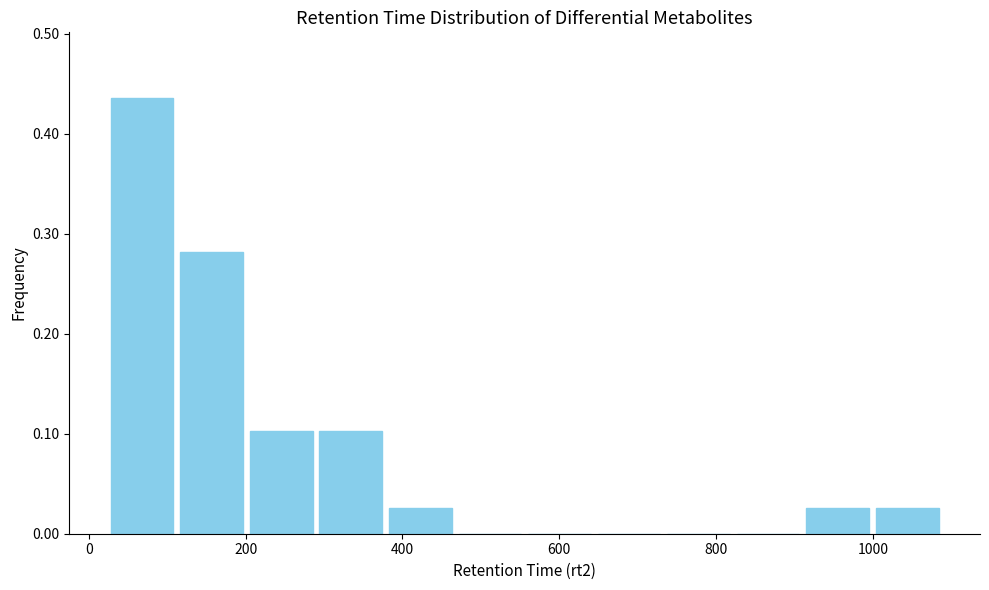

Reading left to right, transcribe this chart: for each bar, give the range it covers on the x-axis and its height. Neither the bar edges nor the heights are printed on the chart, so give them approximately, as read against the axes.

20 to 120: 0.44
120 to 200: 0.28
200 to 280: 0.10
280 to 380: 0.10
380 to 460: 0.03
460 to 560: 0
560 to 640: 0
640 to 740: 0
740 to 820: 0
820 to 920: 0
920 to 1000: 0.03
1000 to 1080: 0.03